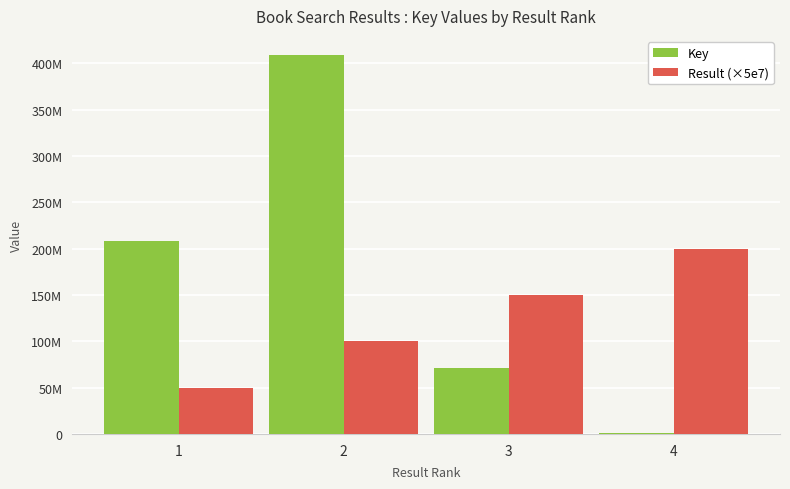

List the labels in order of Result (×5e7) value, largest first.

4, 3, 2, 1